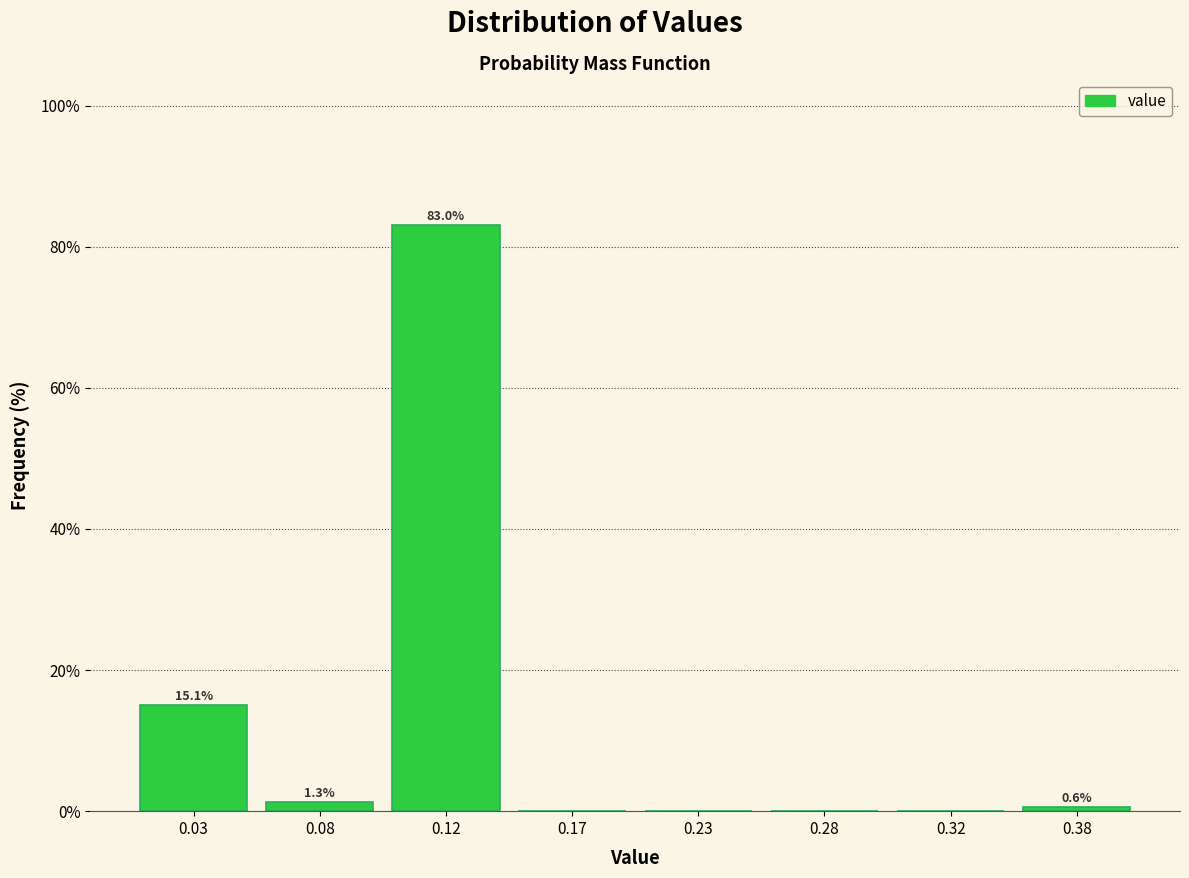

Reading left to right, transcribe all the data shown in this chart.

0.03=15.1	0.08=1.3	0.12=83.0	0.17=0.0	0.23=0.0	0.28=0.0	0.32=0.0	0.38=0.6